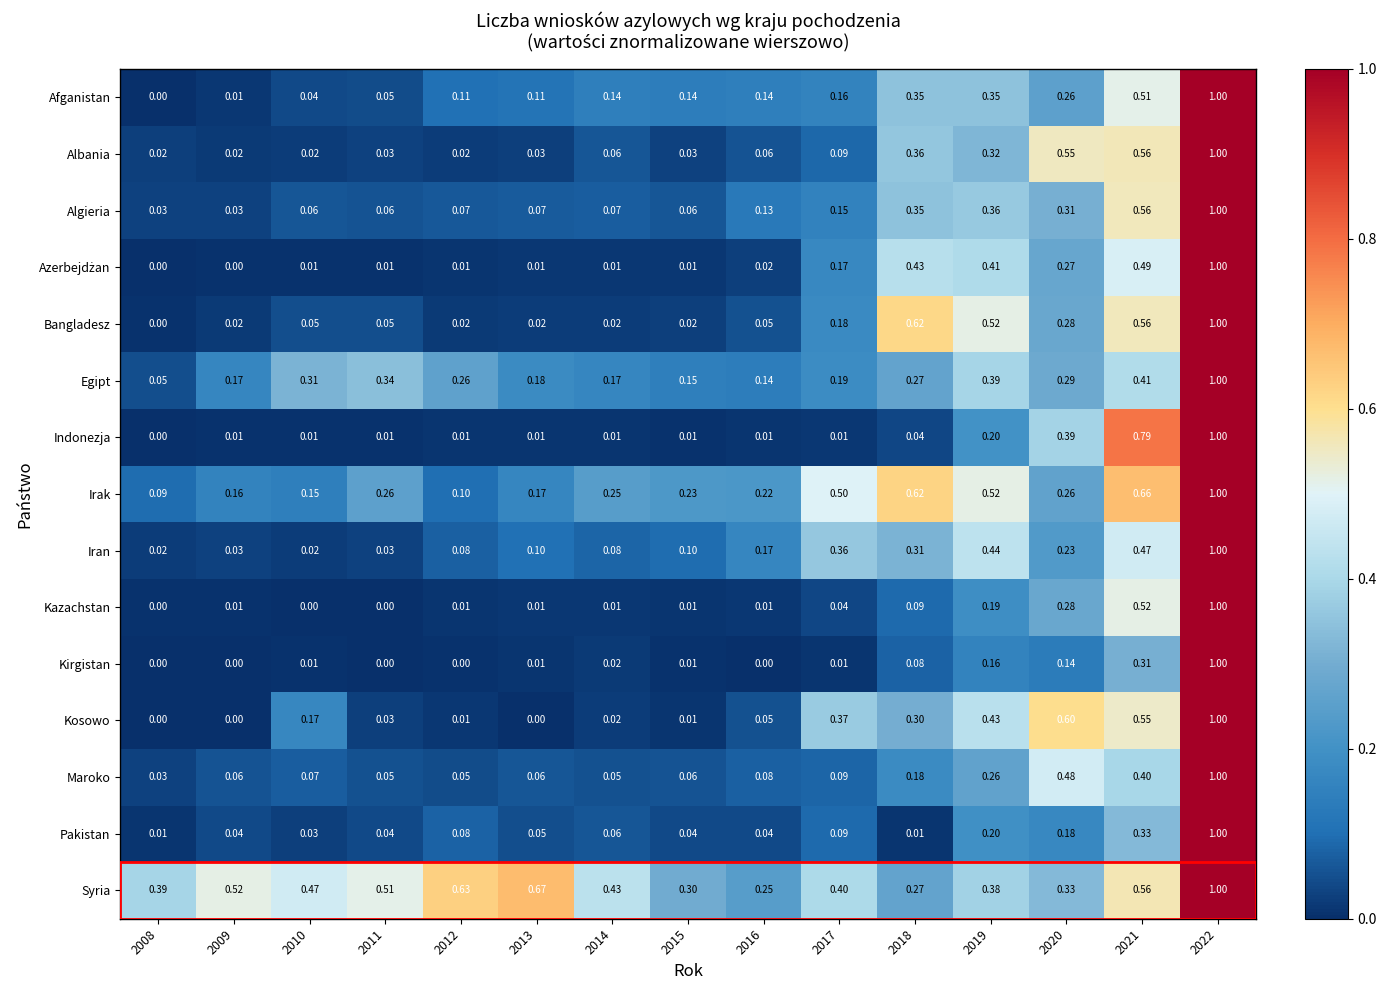

Which series has the largest total across all categories?

Syria